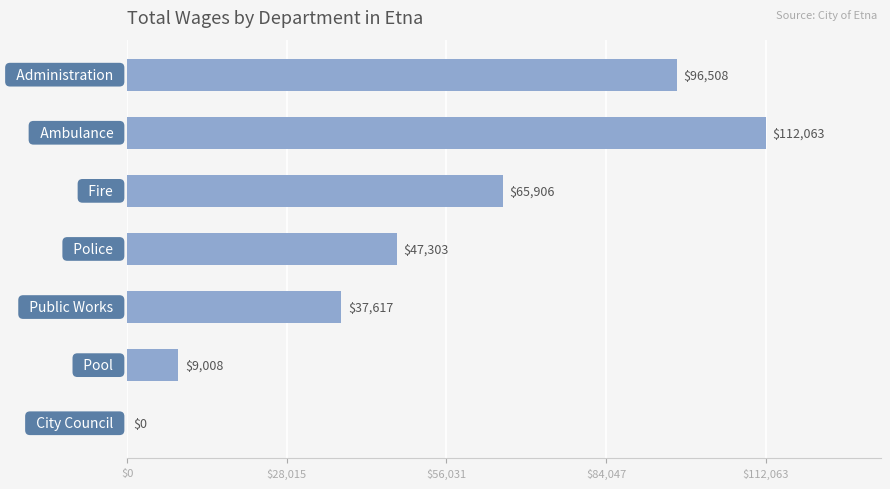

What is the sum of all values?

368405